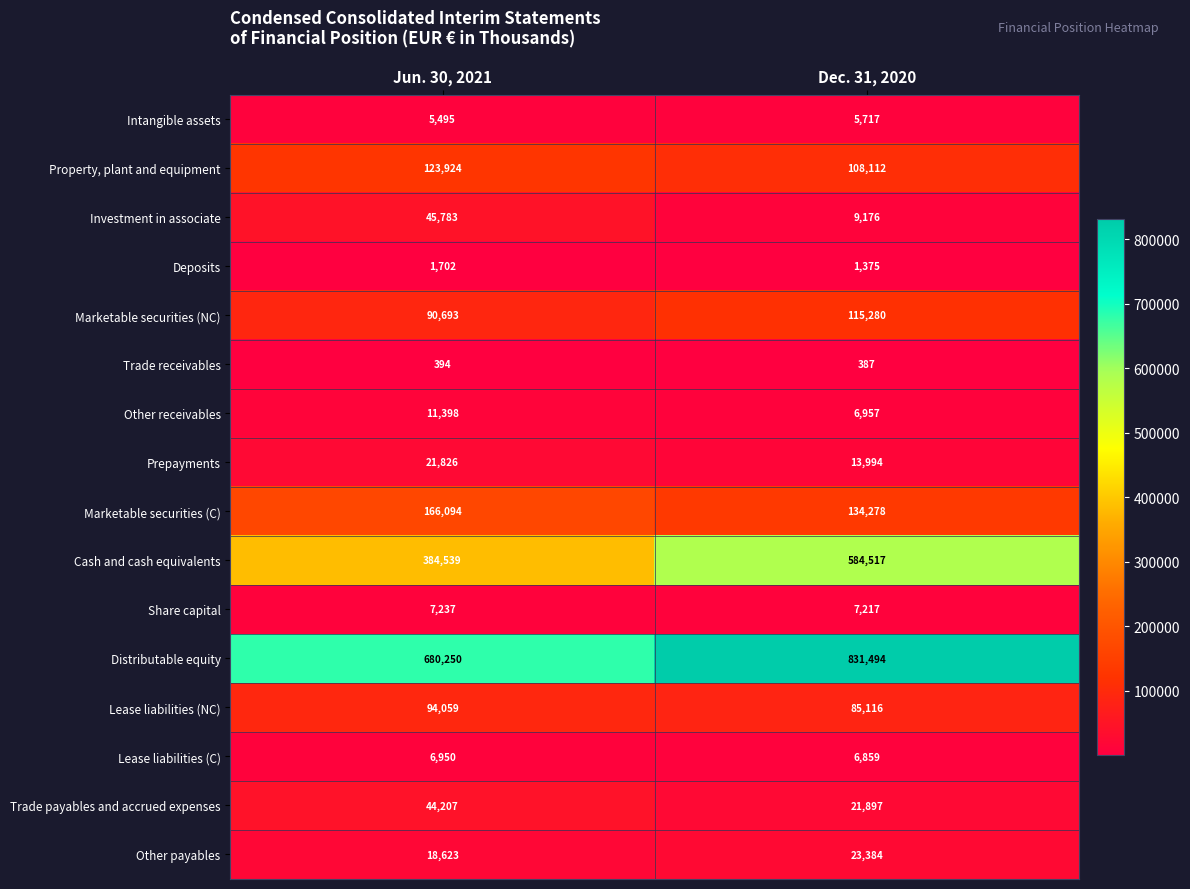

What is the approximate value of Marketable securities (NC) at Dec. 31, 2020, to the nearest 50?

115300